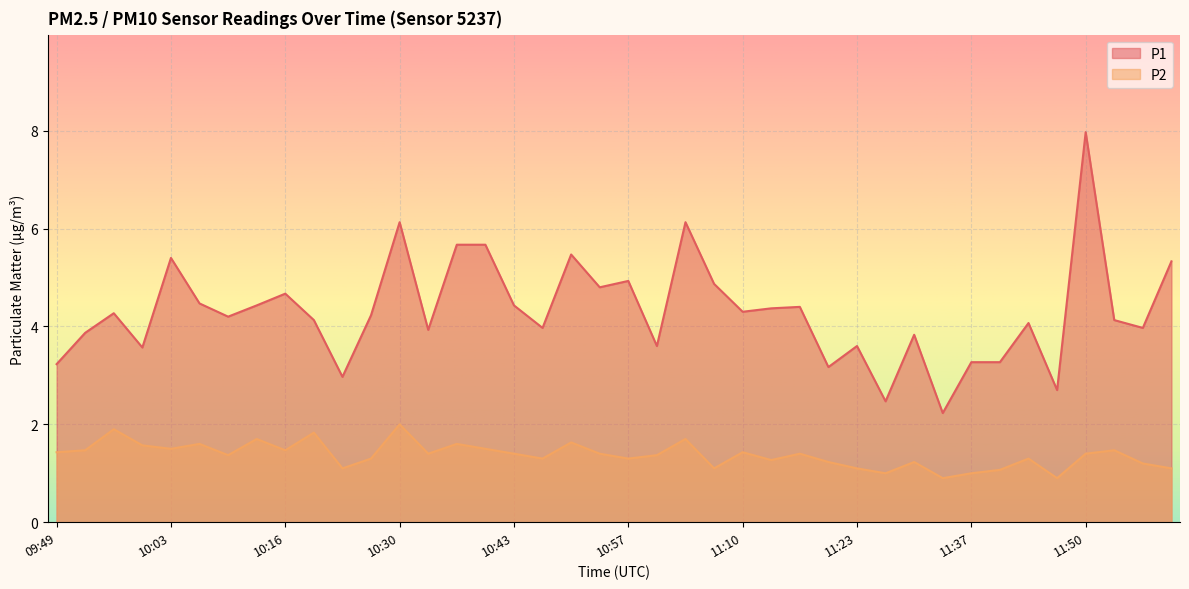

True or false: P1 and P2 cross at least once.

False